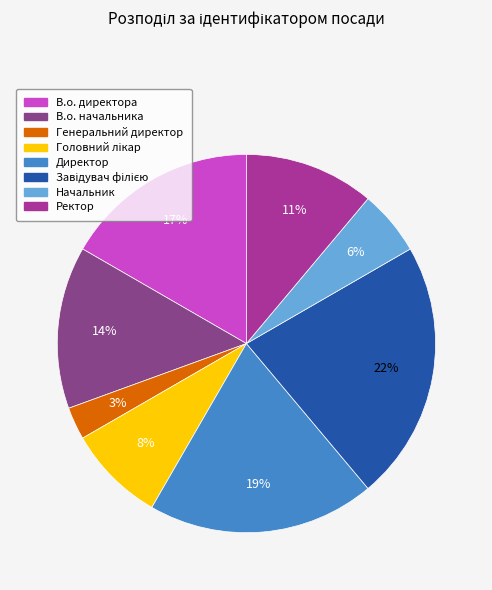

What percentage is the В.о. директора slice, to the nearest percent?

17%